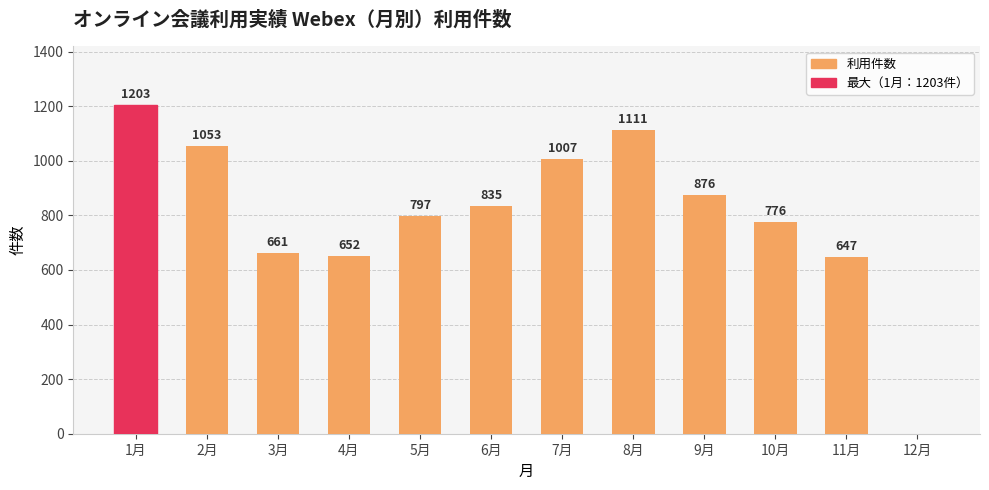

At which label is the value closest to 601?

11月